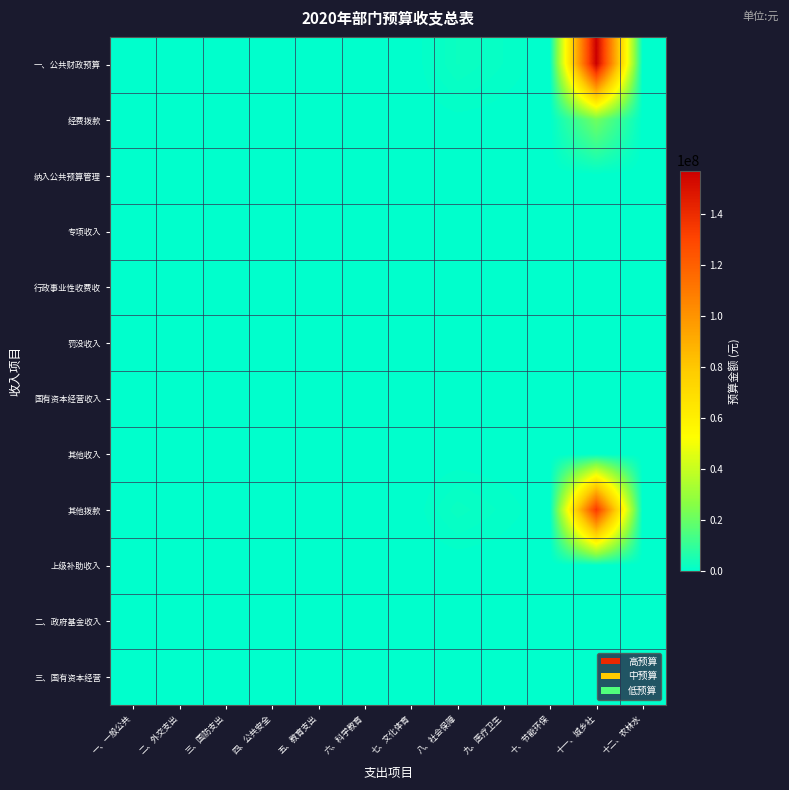

List the series in order of their peak value, lowest first.

纳入公共预算管理, 专项收入, 行政事业性收费收, 罚没收入, 国有资本经营收入, 其他收入, 上级补助收入, 二、政府基金收入, 三、国有资本经营, 经费拨款, 其他拨款, 一、公共财政预算